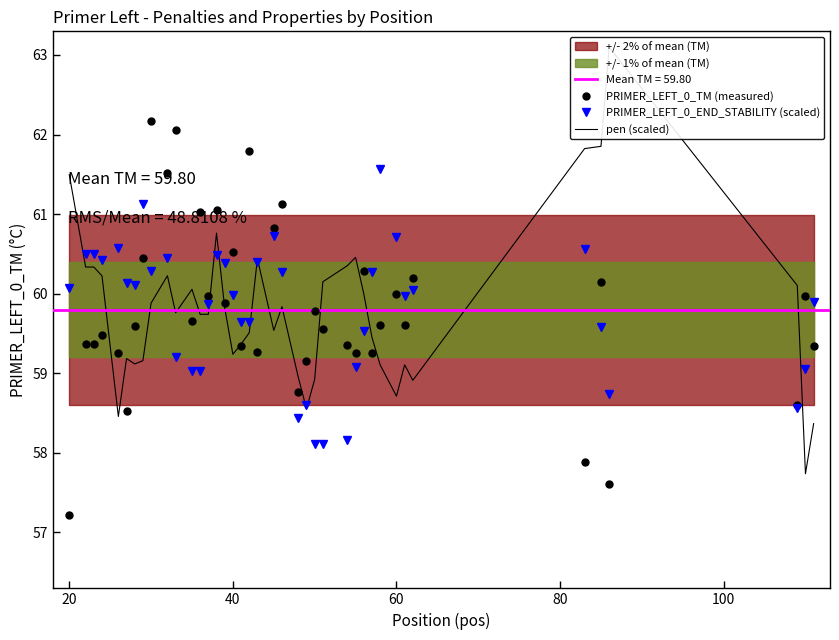

What is the highest value of the PRIMER_LEFT_0_END_STABILITY (scaled) series?

61.6